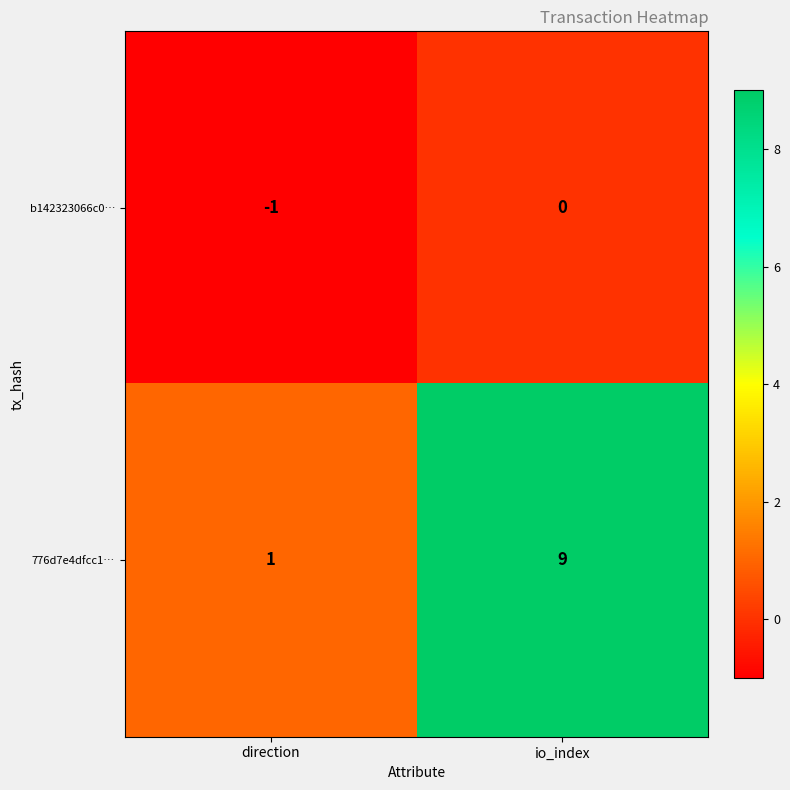

Between direction and io_index, which series saw the biggest shift?

776d7e4dfcc1…